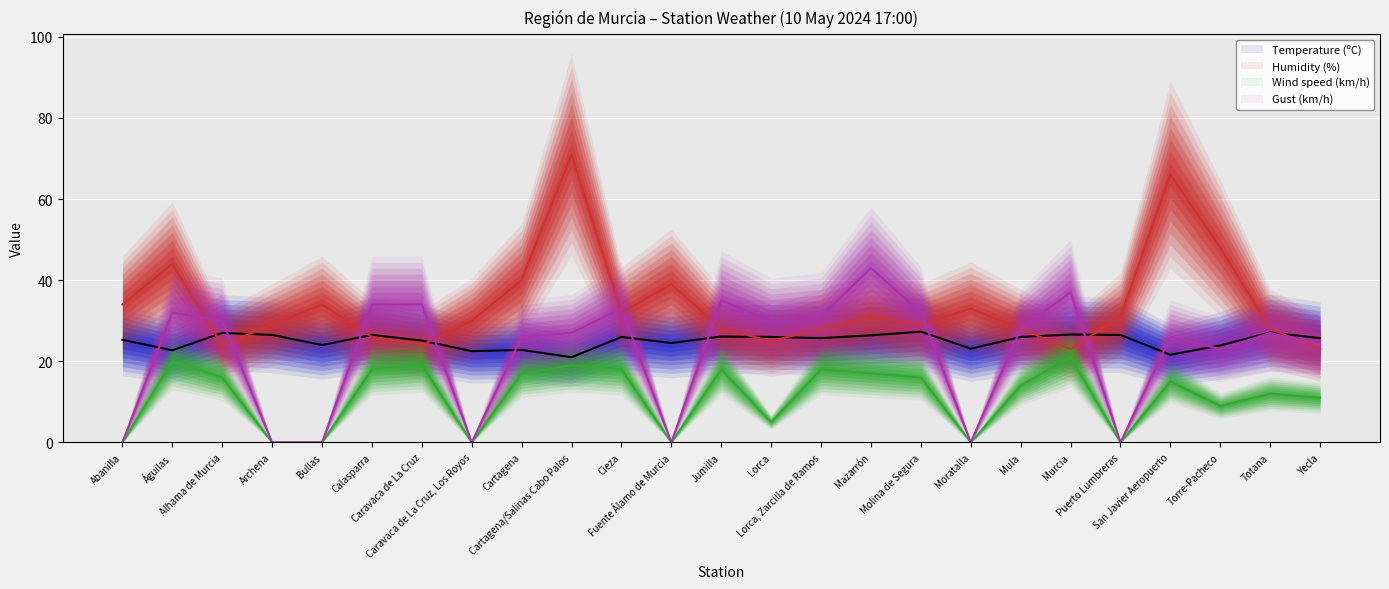

Where is the first local minimum for Wind speed (km/h) (central)?

Caravaca de La Cruz, Los Royos